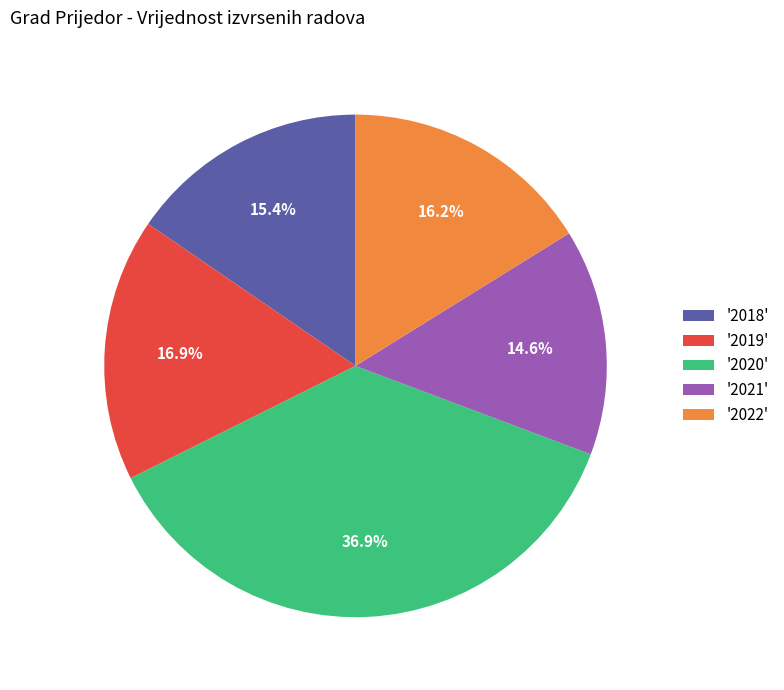

What percentage is NOT represented by '2020'?

63.1%